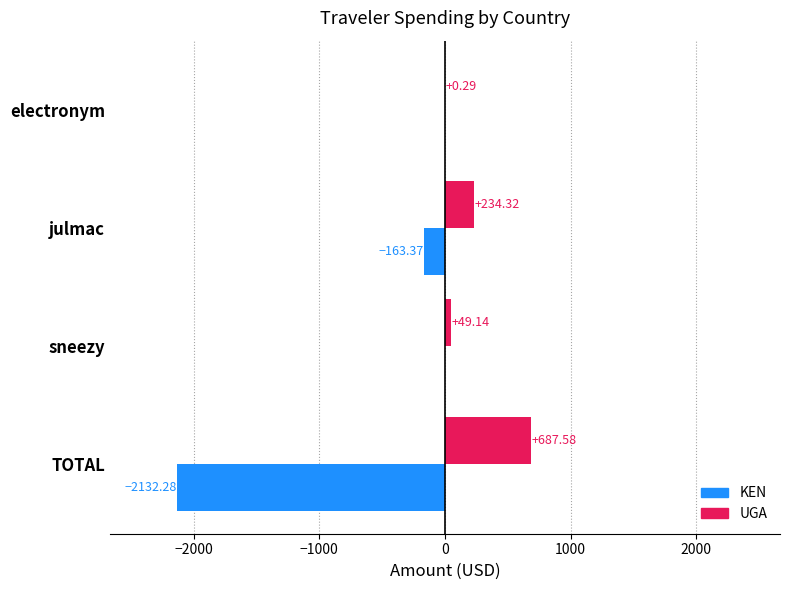

What is the sum of the UGA values at julmac and electronym?

234.6